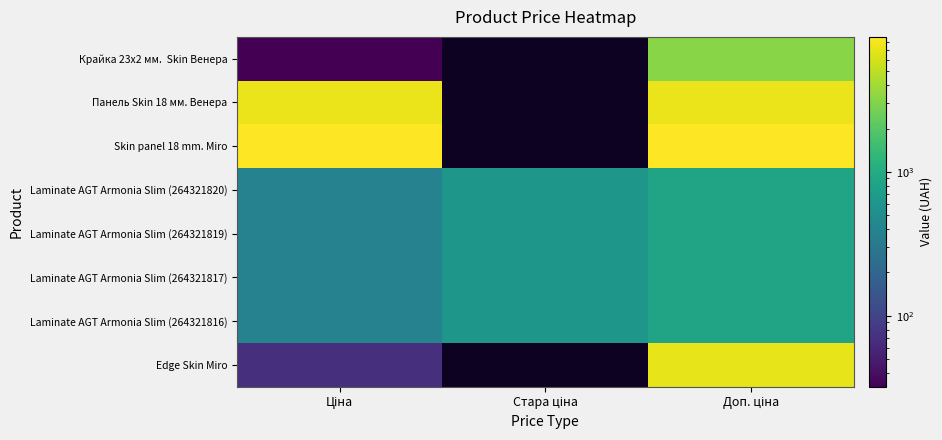

What is the sum of the Laminate AGT Armonia Slim (264321817) values at Ціна and Стара ціна?

1002.0